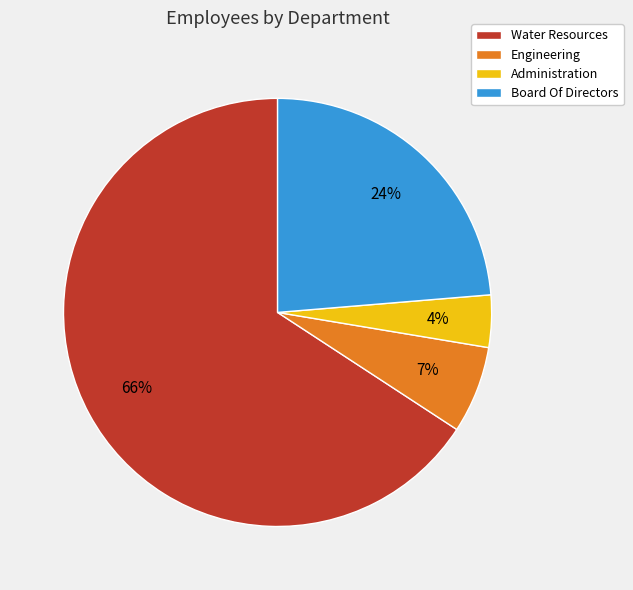

Do Engineering and Administration together represent more than half of the pie?

No